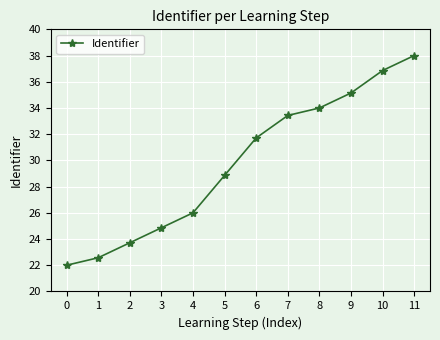

List the labels in order of value, largest first.

11, 10, 9, 8, 7, 6, 5, 4, 3, 2, 1, 0